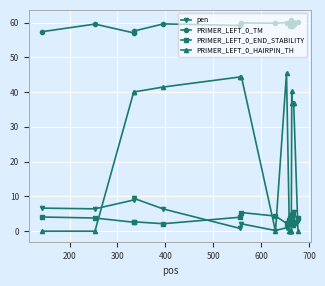

How many data points does each series have?

20